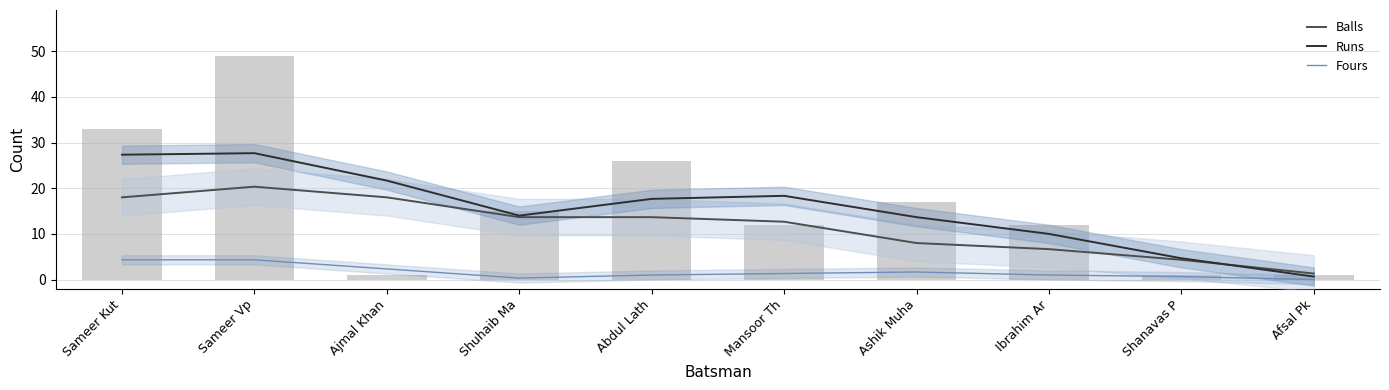

Which has a higher value, Shanavas P or Sameer Vp?

Sameer Vp